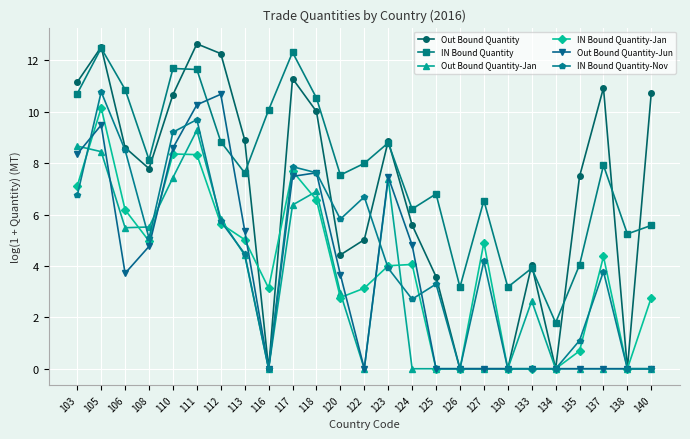

How many values in the Out Bound Quantity-Jun series exceed 3?

13